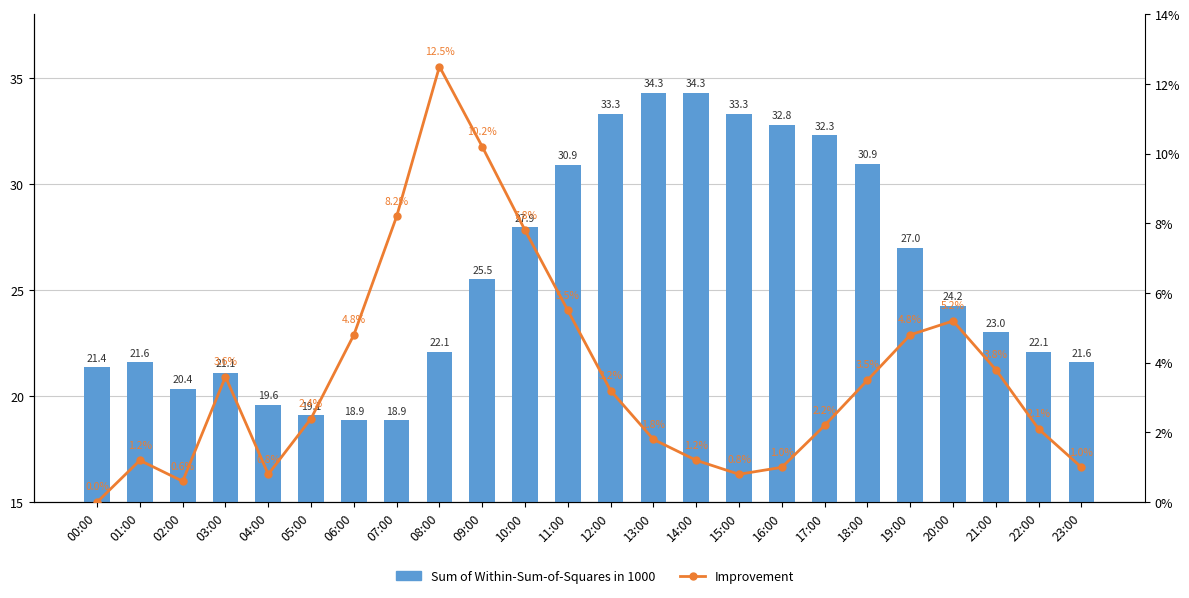

List the series in order of their overall mean, highest first.

Sum of Within-Sum-of-Squares in 1000, Improvement